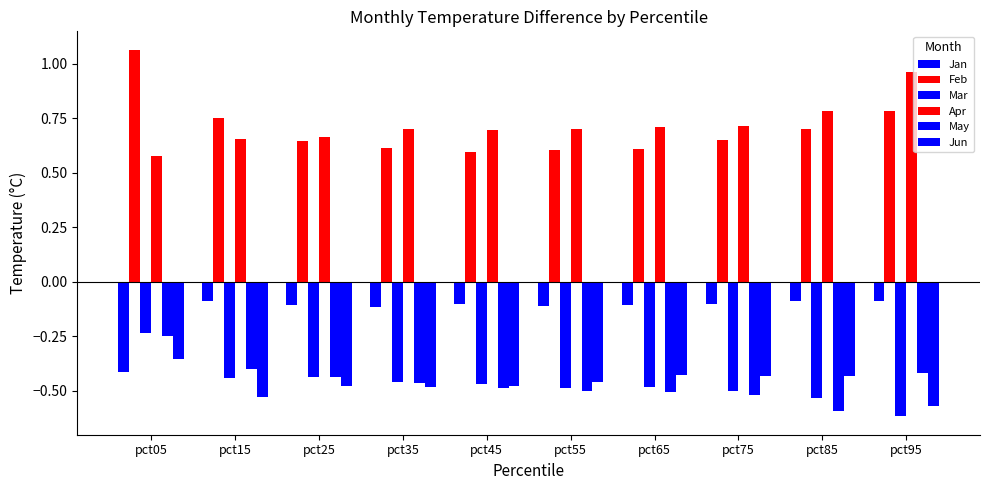

How many bars are there in total?

60